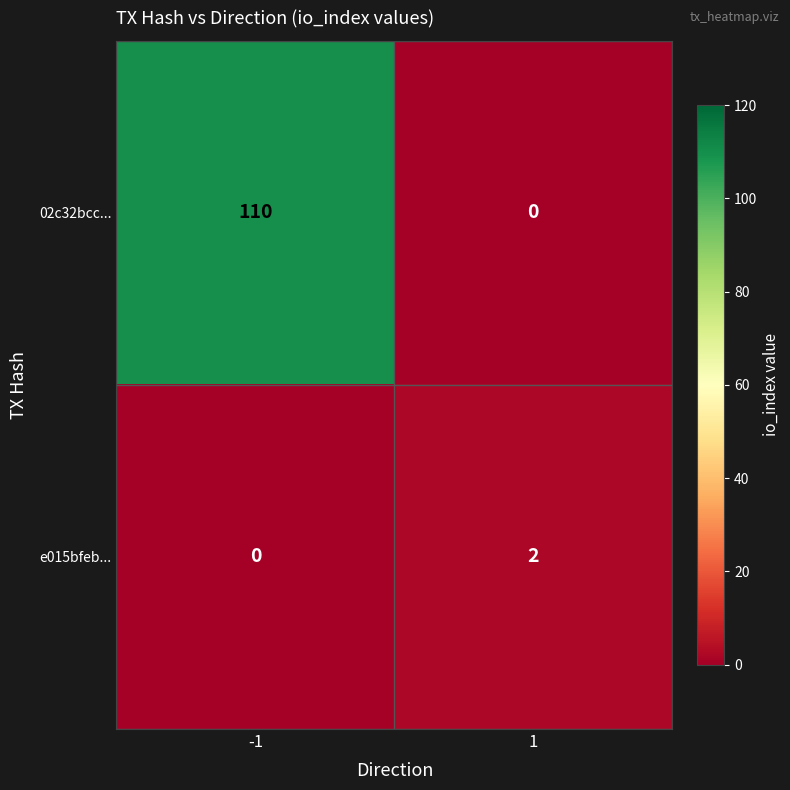

What is the total value across all series at 1?

2